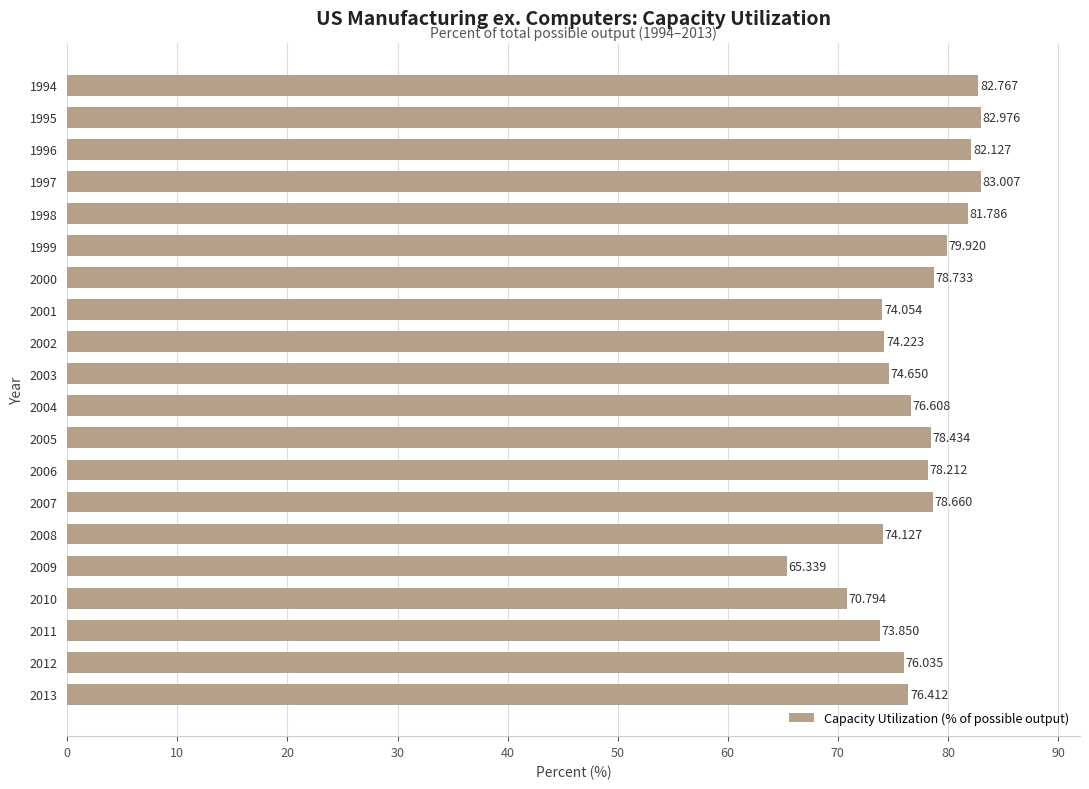

How many bars are there in total?

20